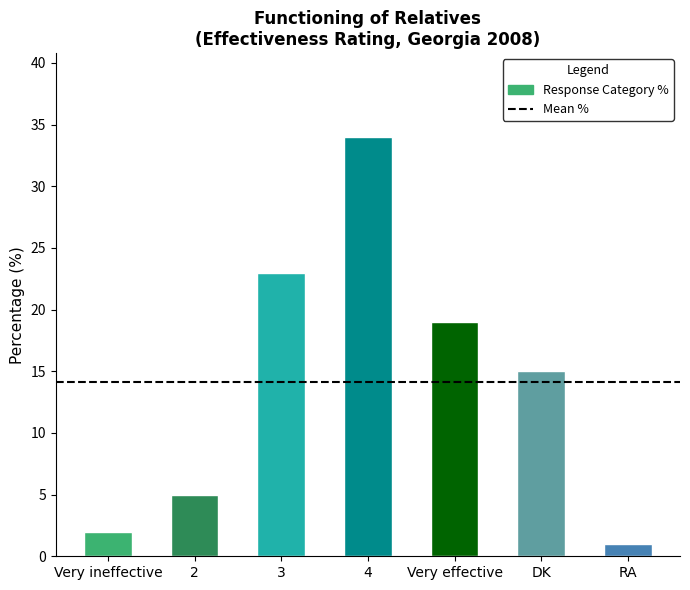

Which has a higher value, Very effective or RA?

Very effective